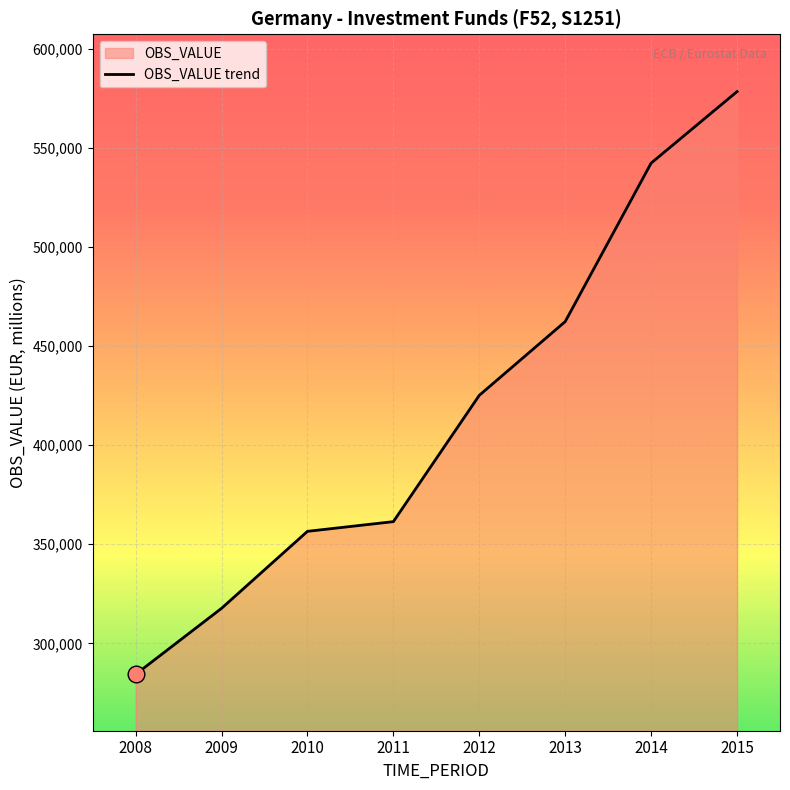

What is the value of the 1st point from the left?

284333